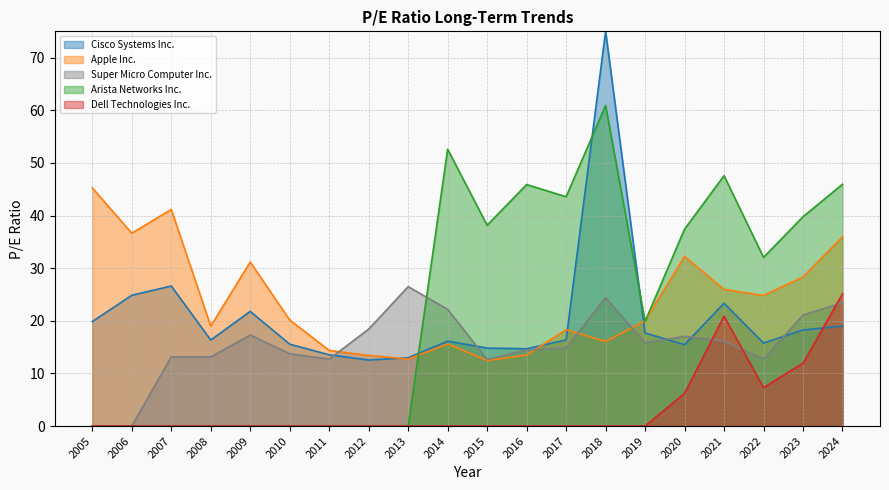

True or false: Dell Technologies Inc. and Apple Inc. cross at least once.

False